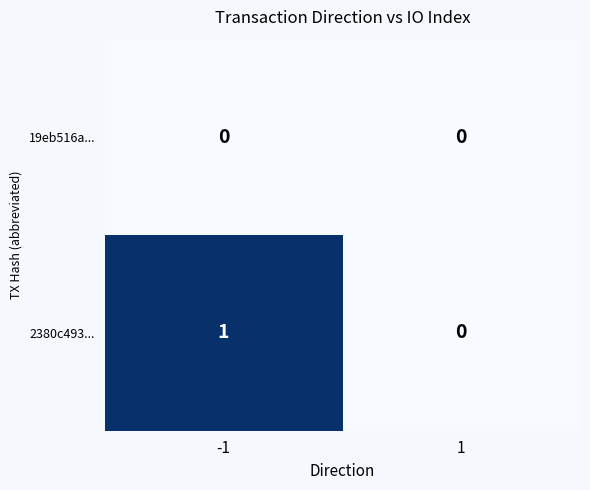

Which series has the largest total across all categories?

2380c493...